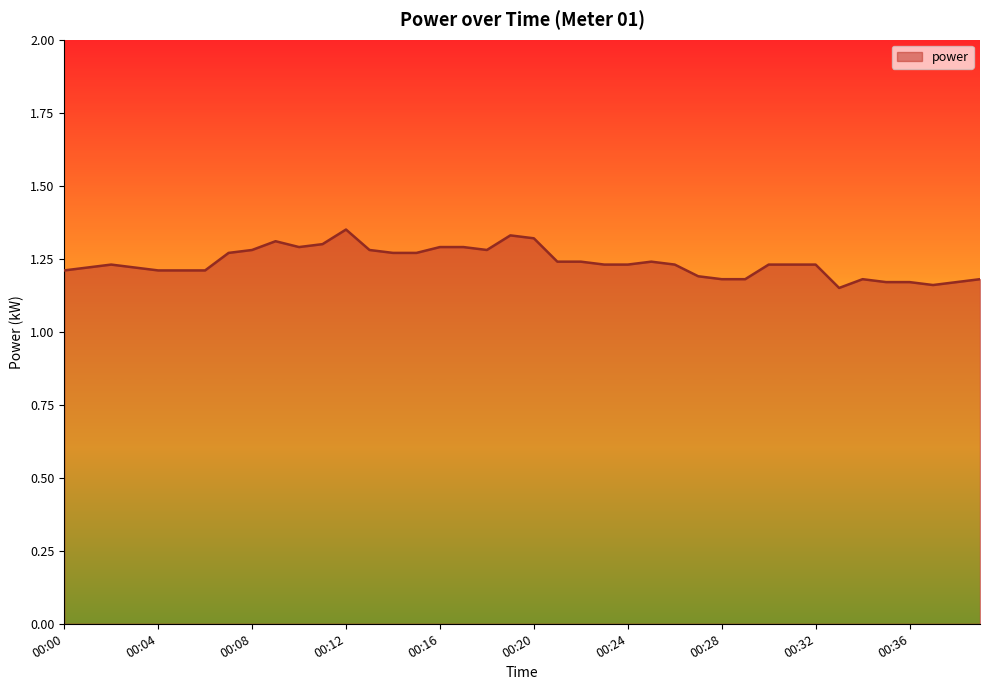

Does the chart display data point markers on the line(s)?

No